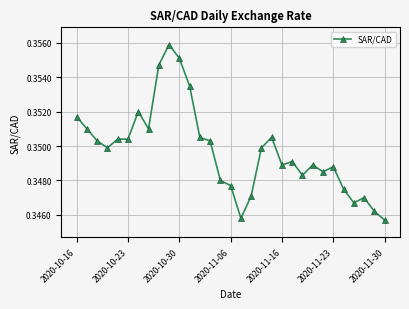

True or false: there are more than 0 points higher than both neighbors.

True